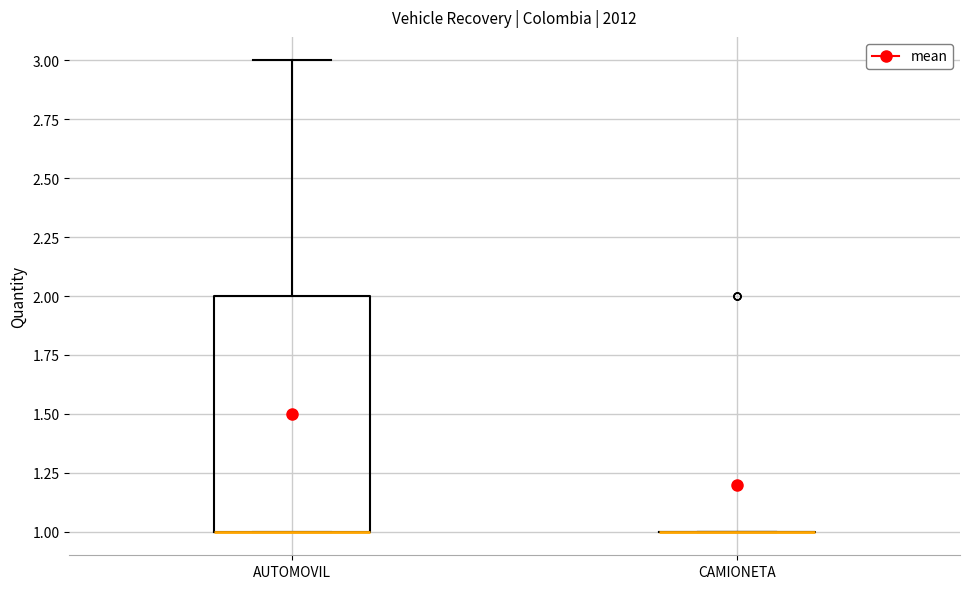

Reading left to right, transcribe this box plot: for each box, give where its median line is, the range the box spans, and where its two whiskers end, as read against the y-axis. The values are not printed on the chart, so give them approximately, as read against the axis.

AUTOMOVIL: median 1 (drawn on the box's lower edge), box 1 to 2, whiskers 1 to 3
CAMIONETA: box collapsed to a line at 1, whiskers 1 to 1